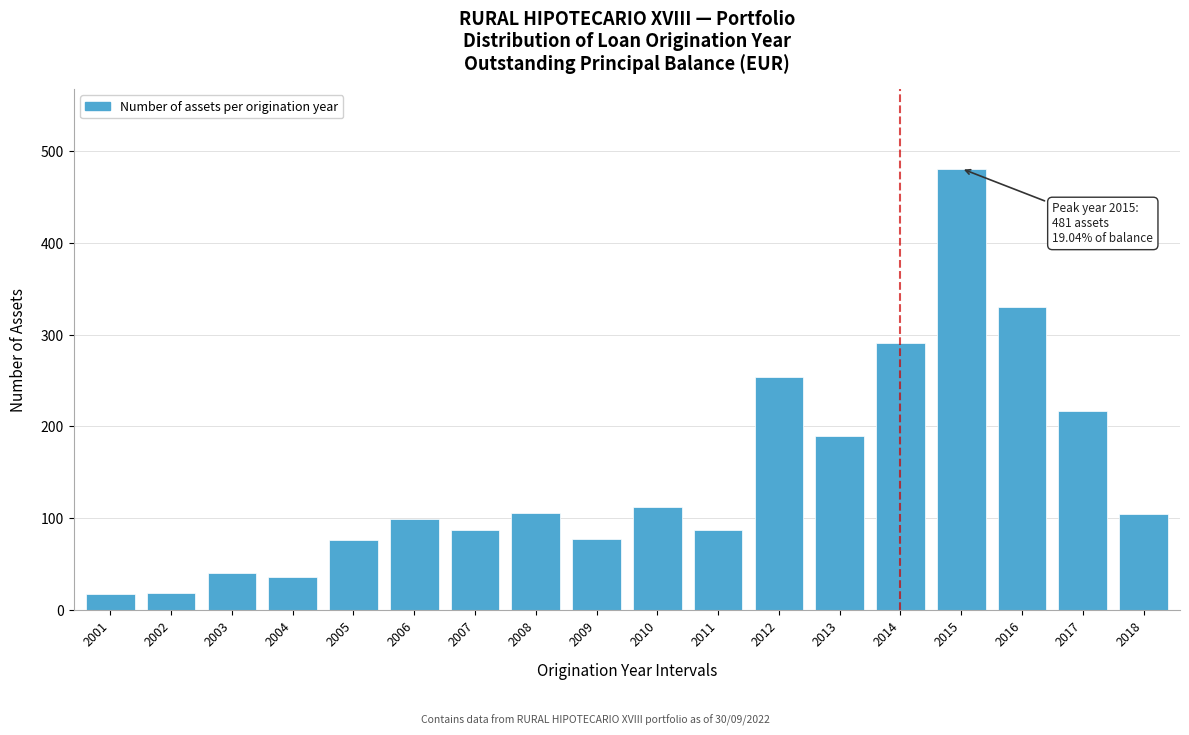

What is the change in value from 2014 to 2018?

-187